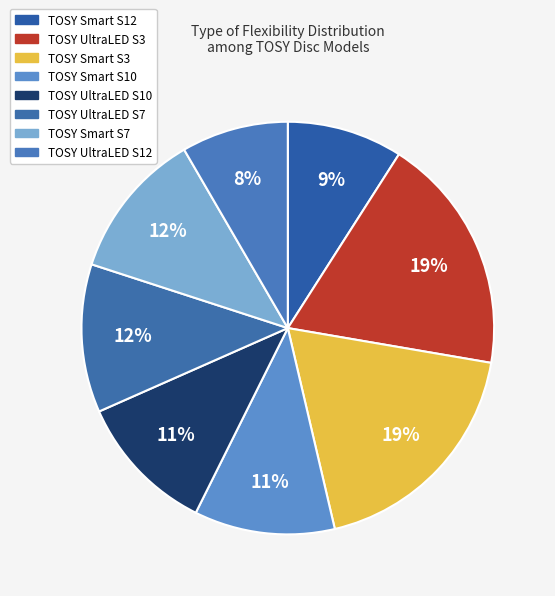

Rank the categories by value from highest to lowest.

TOSY UltraLED S3, TOSY Smart S3, TOSY UltraLED S7, TOSY Smart S7, TOSY Smart S10, TOSY UltraLED S10, TOSY Smart S12, TOSY UltraLED S12